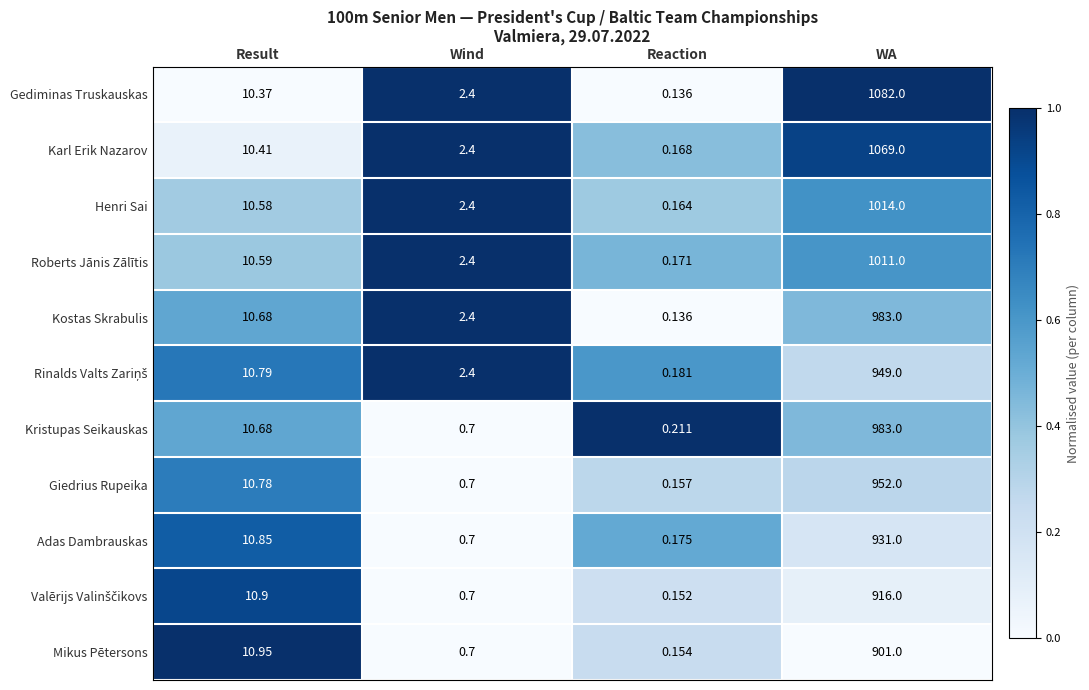

List the labels in order of Henri Sai value, largest first.

WA, Result, Wind, Reaction